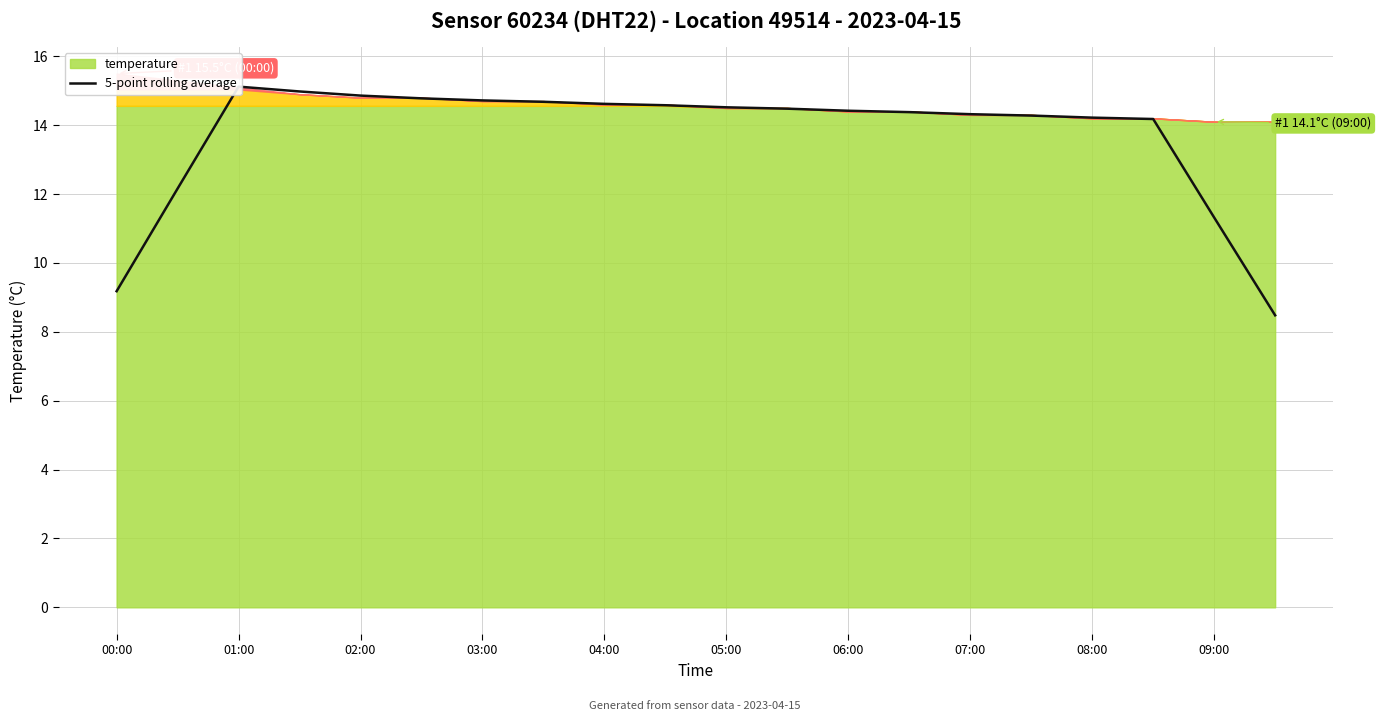

At which category does the chart reach its minimum across all series?

19